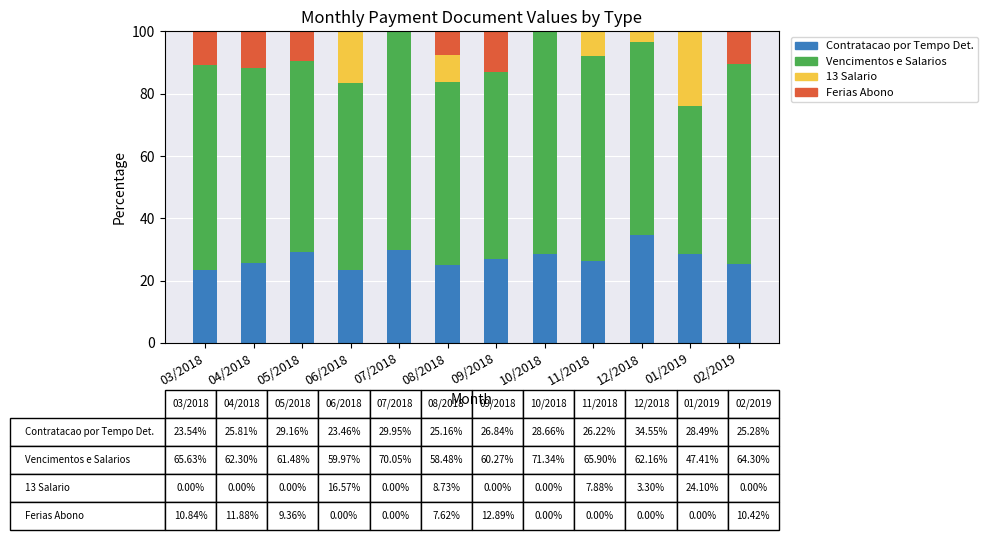

Are the bars grouped side by side (vs. stacked)?

No